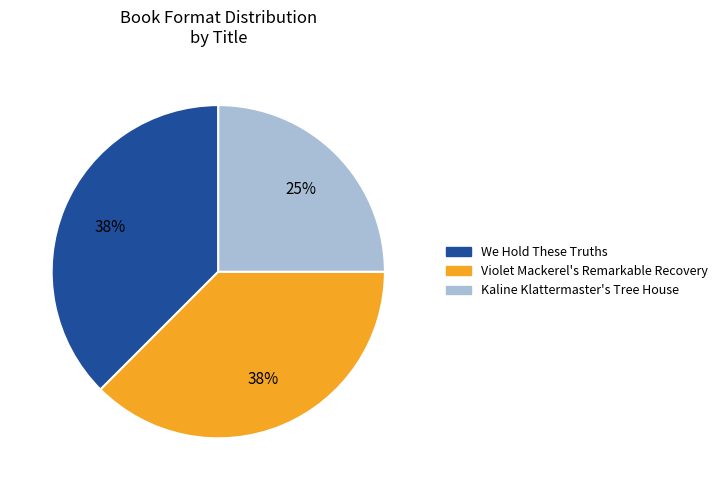

Does We Hold These Truths represent more than half of the total?

No